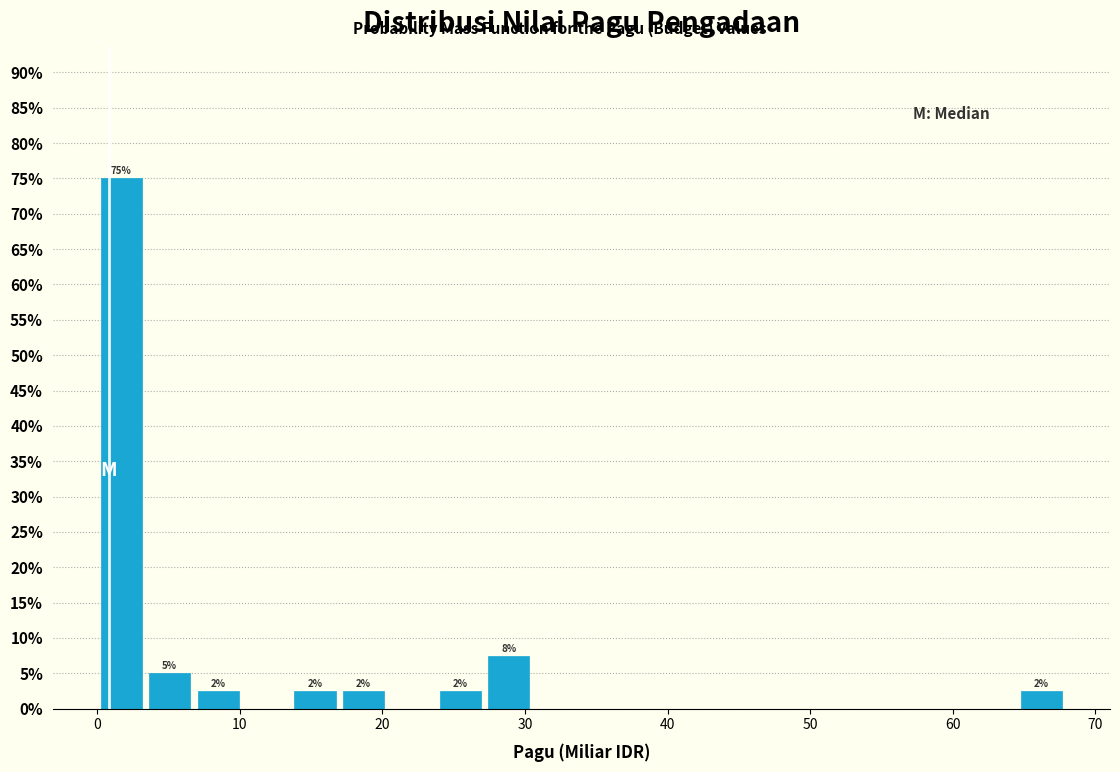

Around what value on the x-axis is the tallest bar? Give the approximate position of its centre, as read against the axis.

2